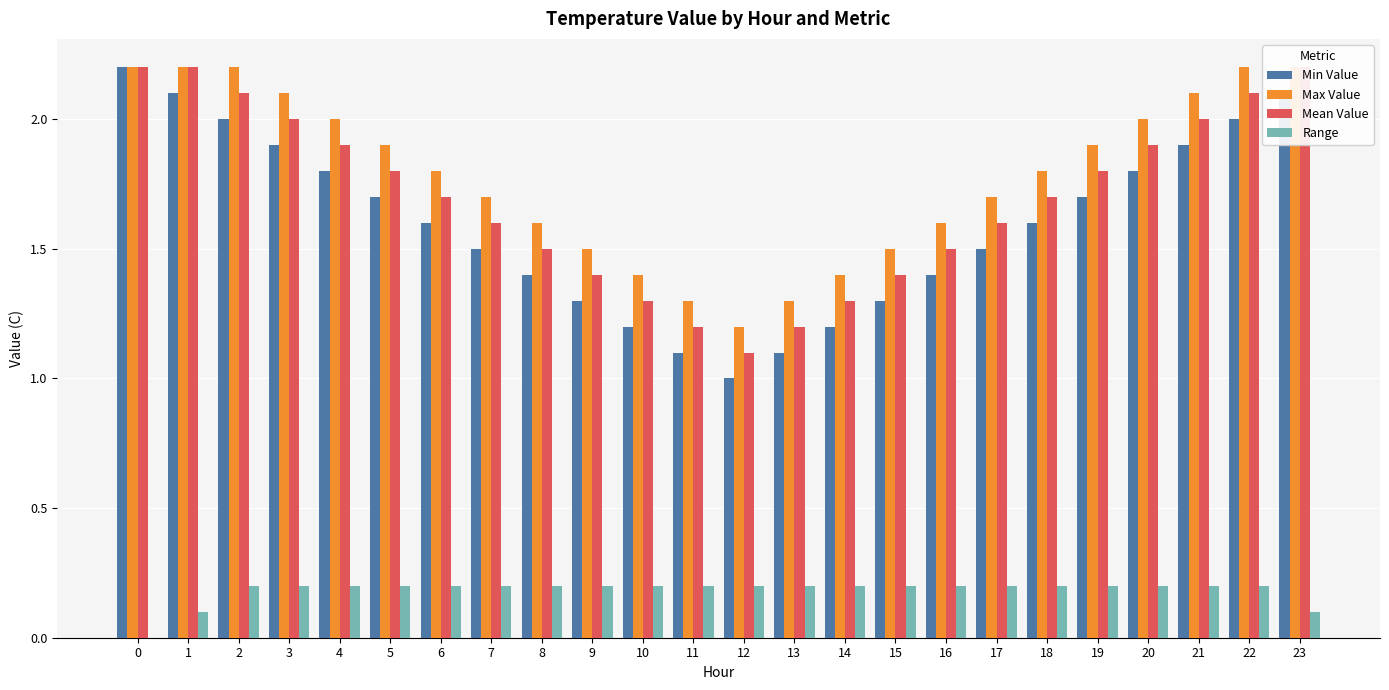

What is the greatest value displayed?

2.2